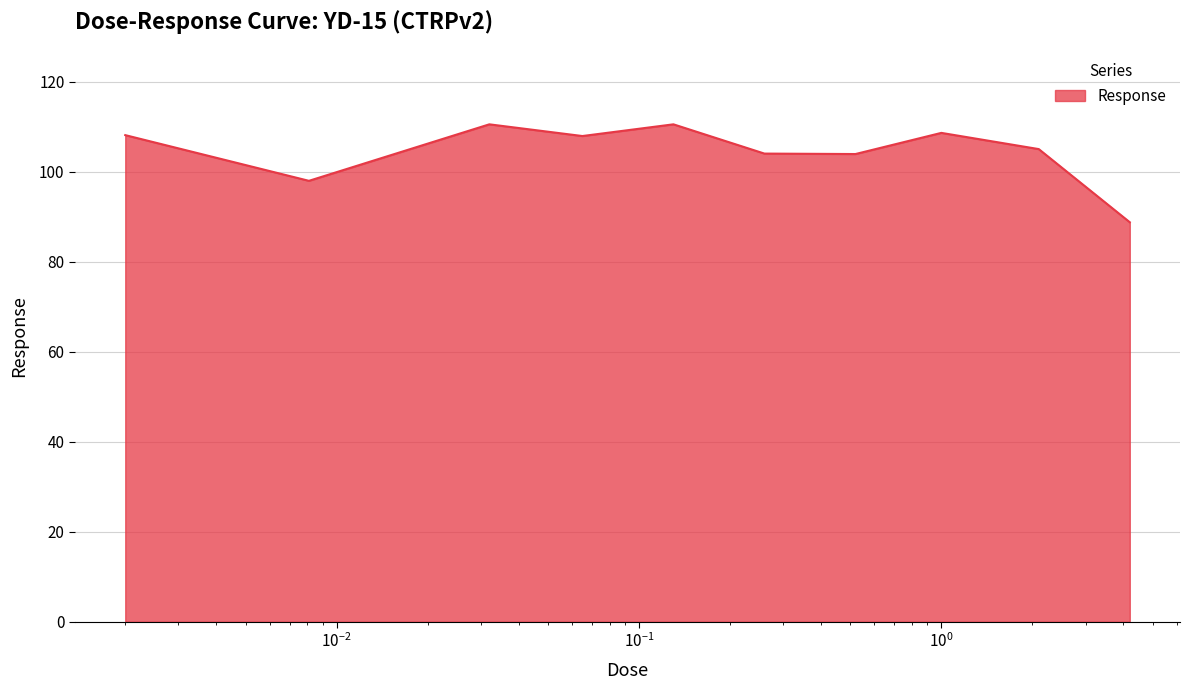

What is the smallest value displayed?

88.8